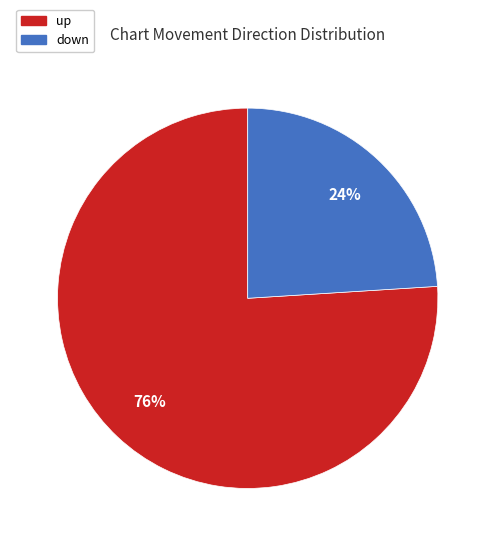

Which slice is the largest?

up